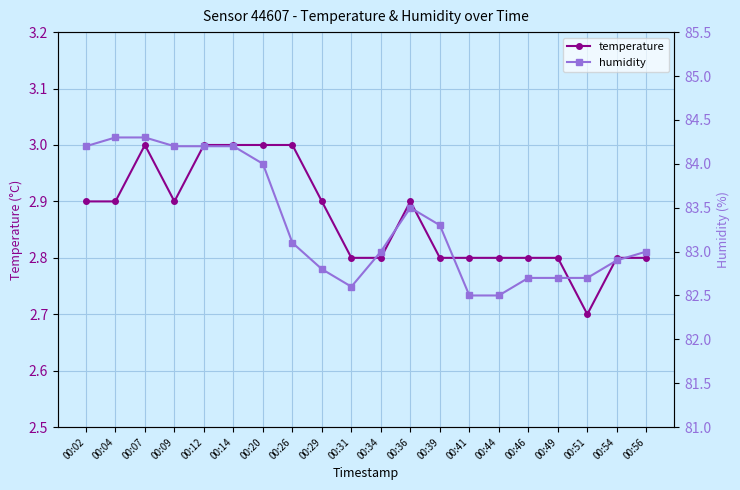

Rank the series by their average value, from highest to lowest.

humidity, temperature